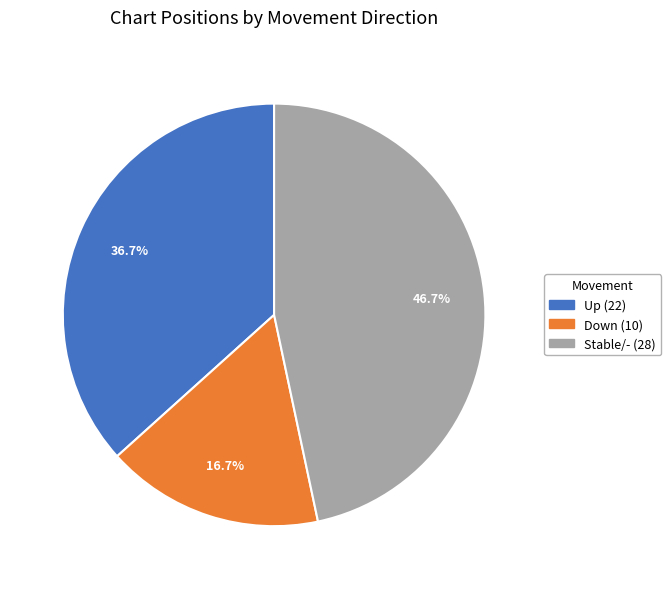

How many segments does this pie chart have?

3